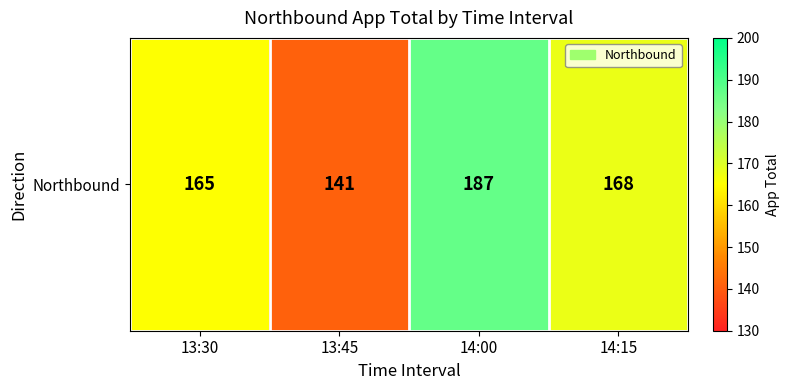

Where does the data first go above 168?

14:00